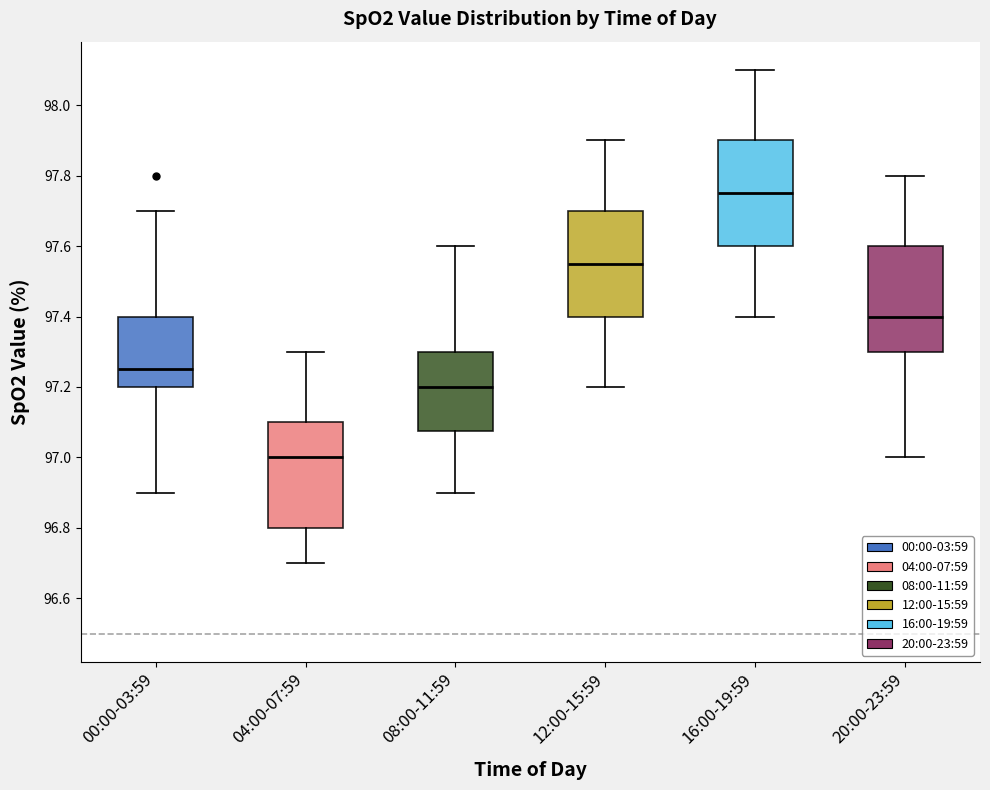

Reading left to right, read every box against the y-axis: the position of its median line, the range the box covers, and the ends of its whiskers. The values are not printed on the chart, so give them approximately, as read against the axis.

00:00-03:59: median 97.26, box 97.20 to 97.40, whiskers 96.90 to 97.70
04:00-07:59: median 97.00, box 96.80 to 97.10, whiskers 96.70 to 97.30
08:00-11:59: median 97.20, box 97.08 to 97.30, whiskers 96.90 to 97.60
12:00-15:59: median 97.56, box 97.40 to 97.70, whiskers 97.20 to 97.90
16:00-19:59: median 97.76, box 97.60 to 97.90, whiskers 97.40 to 98.10
20:00-23:59: median 97.40, box 97.30 to 97.60, whiskers 97.00 to 97.80